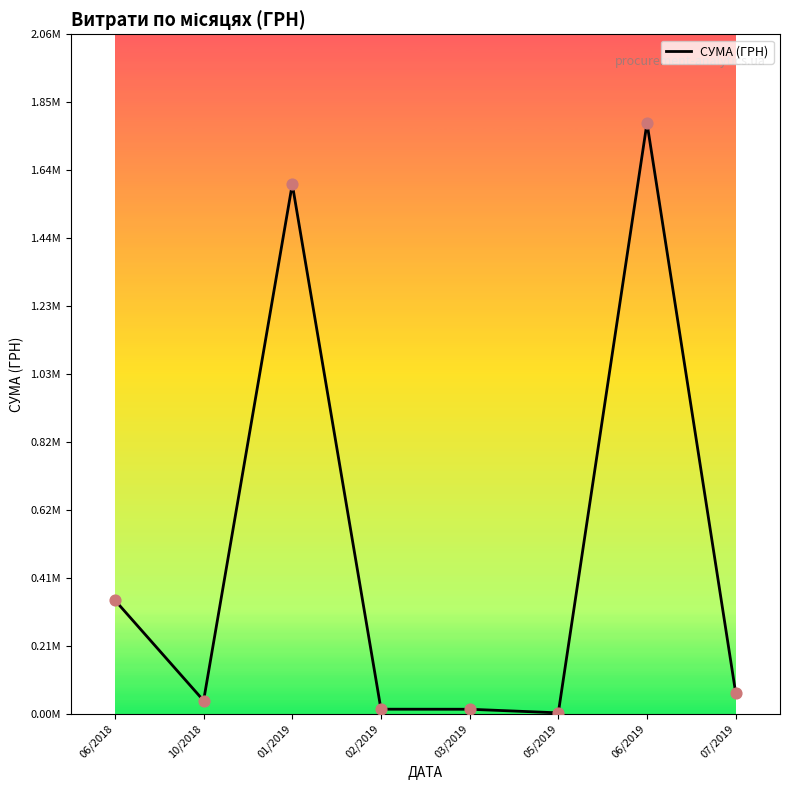

What is the change in value from 03/2019 to 05/2019?

-10896.6